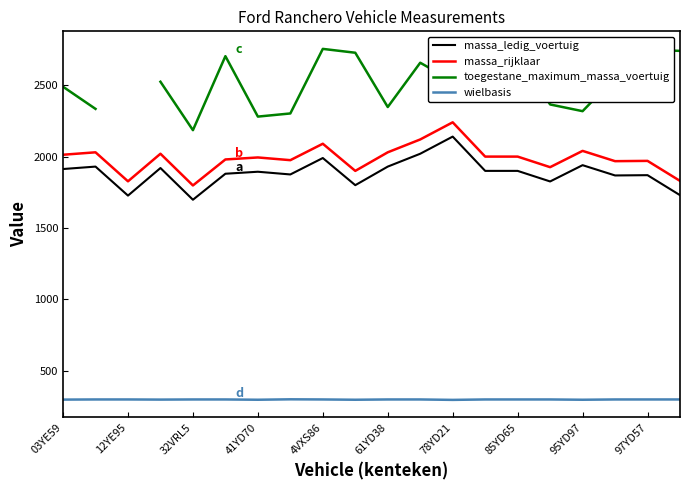

True or false: wielbasis and massa_rijklaar cross at least once.

False